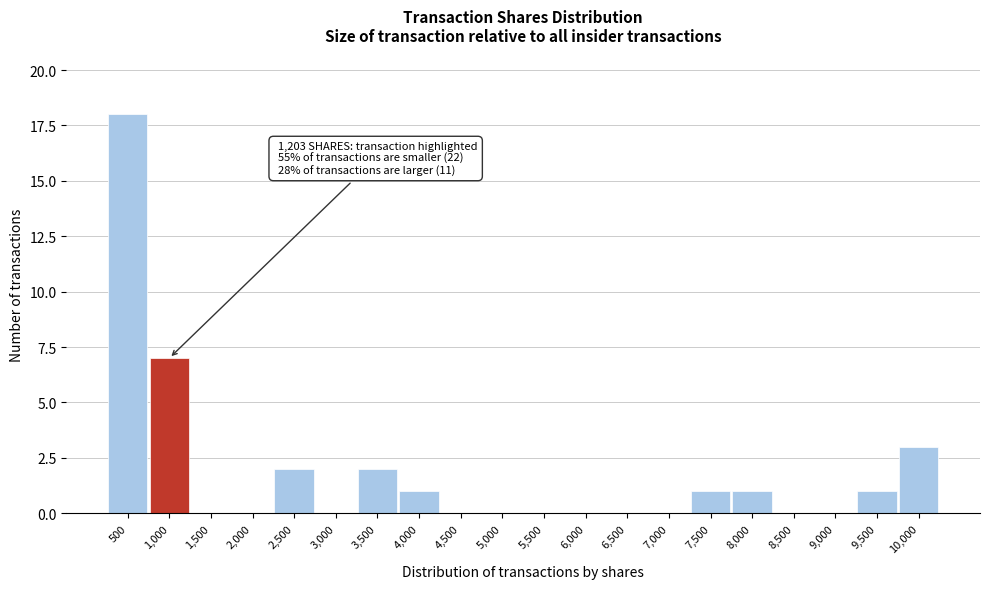

Reading left to right, extract all data points from this chart.

500=18	1,000=7	1,500=0	2,000=0	2,500=2	3,000=0	3,500=2	4,000=1	4,500=0	5,000=0	5,500=0	6,000=0	6,500=0	7,000=0	7,500=1	8,000=1	8,500=0	9,000=0	9,500=1	10,000=3